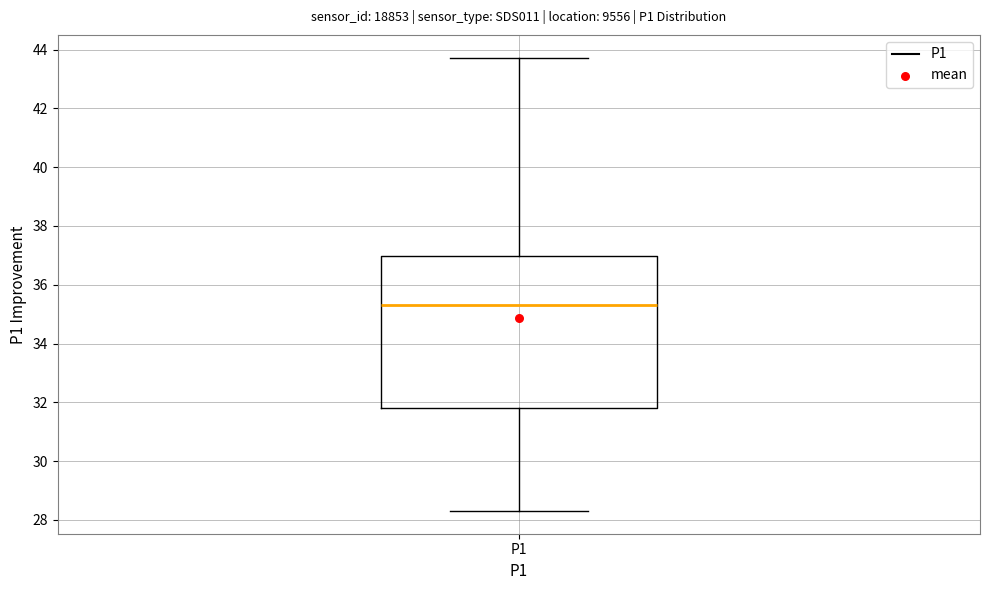

Read this box plot against the y-axis: the position of the median line, the range covered by the box, and the ends of both whiskers. The values are not printed on the chart, so give them approximately, as read against the axis.

median 35.4, box 31.8 to 37.0, whiskers 28.4 to 43.8